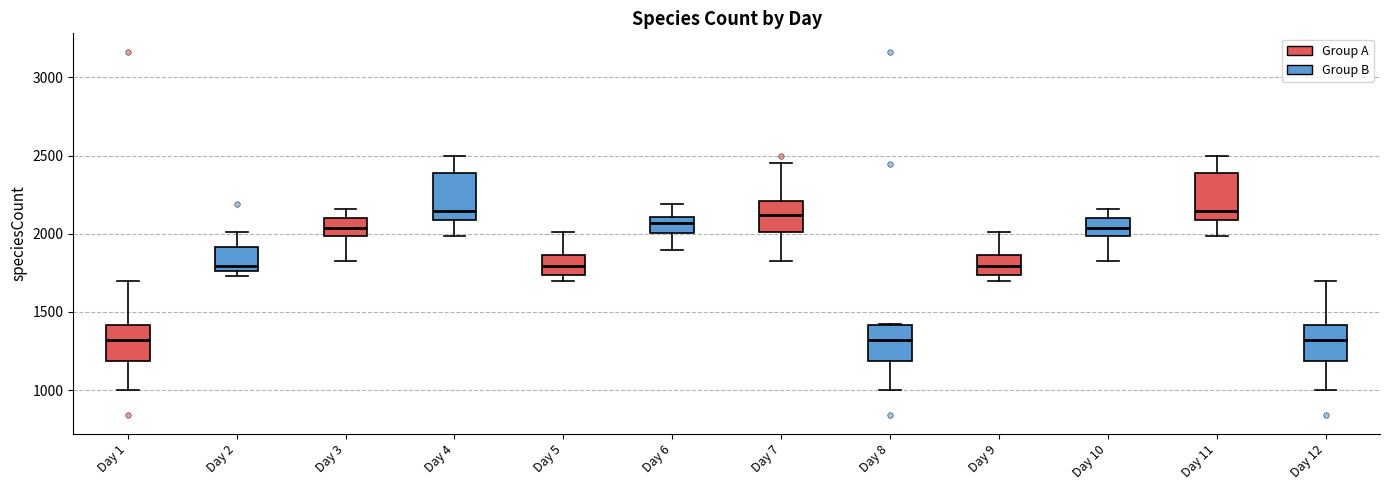

Reading left to right, read every box against the y-axis: the position of its median line, the range the box covers, and the ends of its whiskers. The values are not printed on the chart, so give them approximately, as read against the axis.

Day 1: median 1300, box 1200 to 1400, whiskers 1000 to 1700
Day 2: median 1800, box 1750 to 1900, whiskers 1750 (just below the box's lower edge) to 2000
Day 3: median 2050, box 2000 to 2100, whiskers 1850 to 2150
Day 4: median 2150, box 2100 to 2400, whiskers 2000 to 2500
Day 5: median 1800, box 1750 to 1850, whiskers 1700 to 2000
Day 6: median 2050, box 2000 to 2100, whiskers 1900 to 2200
Day 7: median 2100, box 2000 to 2200, whiskers 1850 to 2450
Day 8: median 1300, box 1200 to 1400, whiskers 1000 to 1400
Day 9: median 1800, box 1750 to 1850, whiskers 1700 to 2000
Day 10: median 2050, box 2000 to 2100, whiskers 1850 to 2150
Day 11: median 2150, box 2100 to 2400, whiskers 2000 to 2500
Day 12: median 1300, box 1200 to 1400, whiskers 1000 to 1700